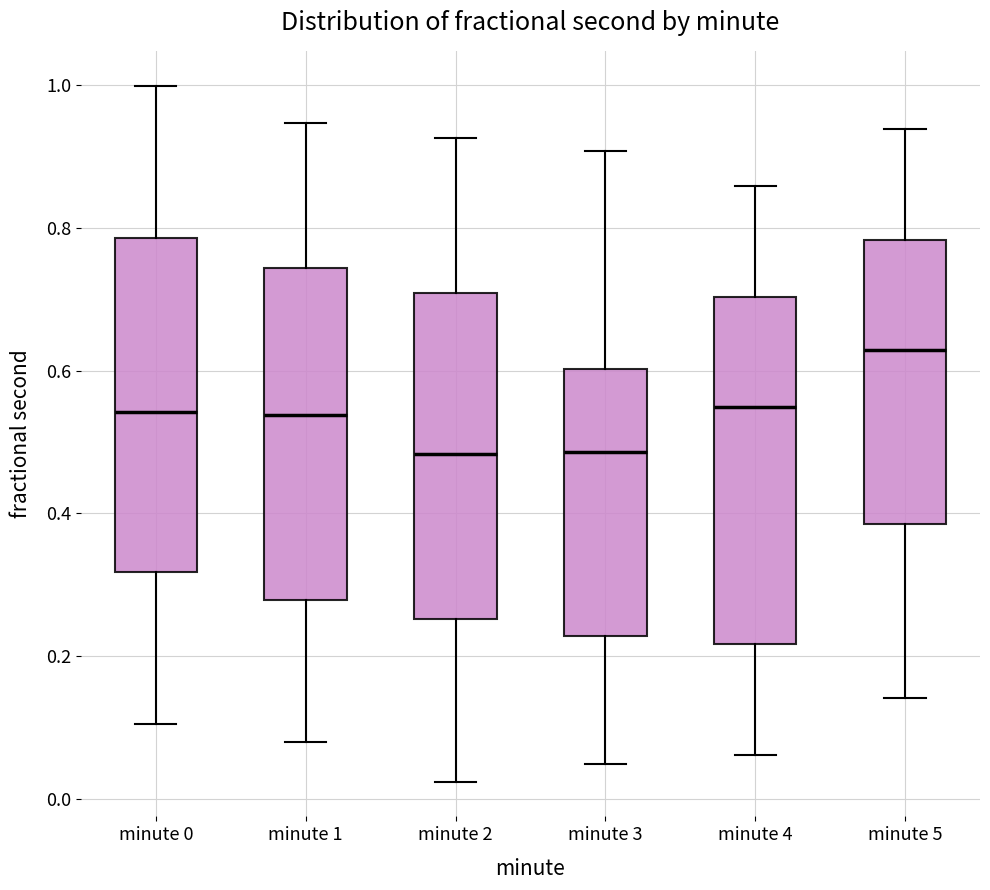

Which box has the highest median line?

minute 5